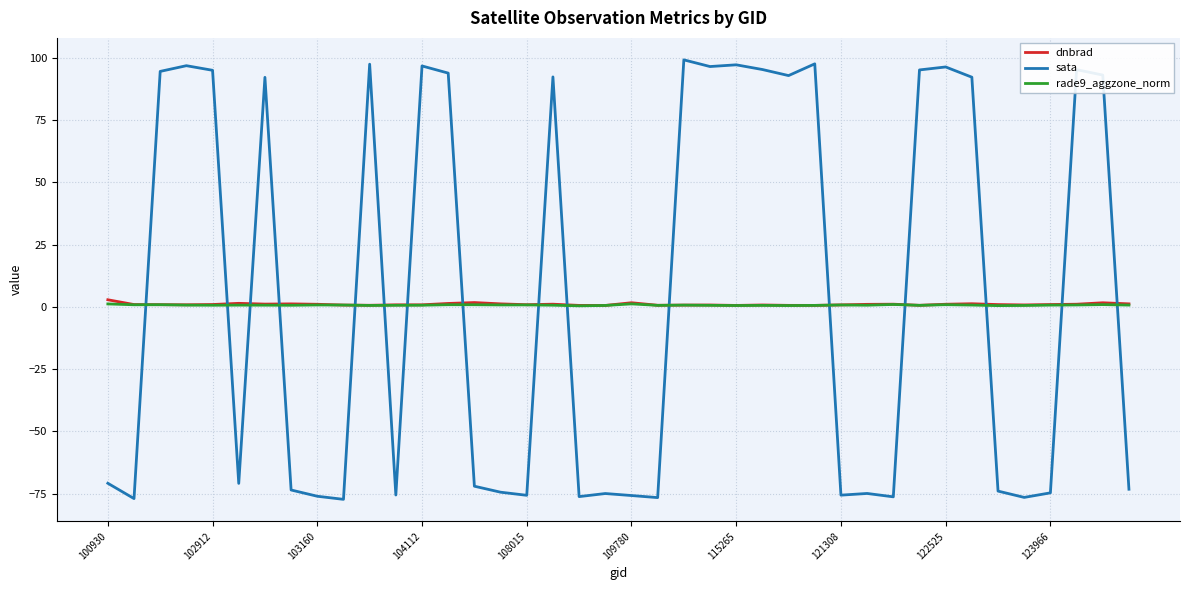

What is the average value of the sata series?

5.9